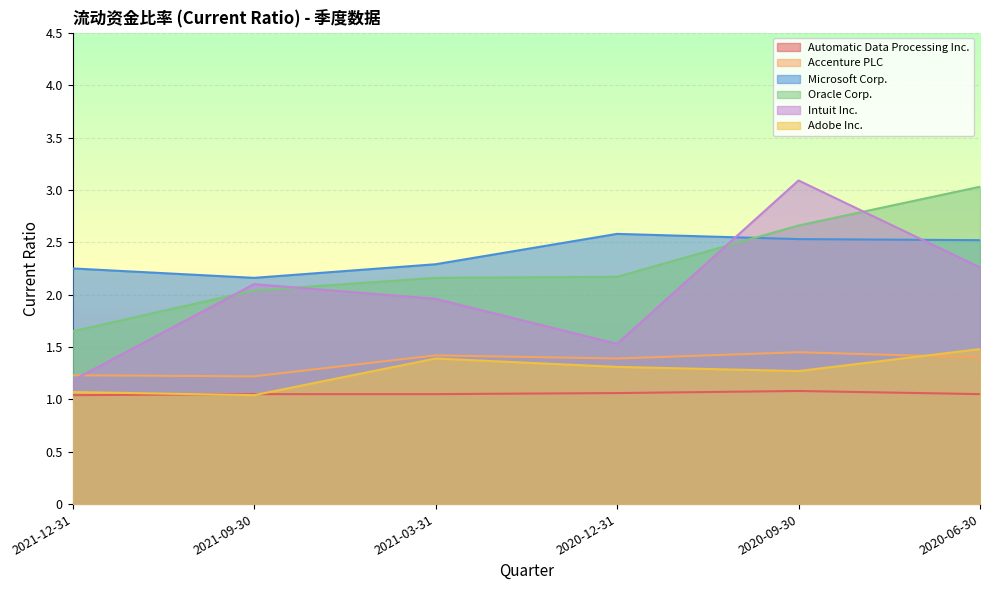

What is the sum of all Adobe Inc. values?

7.6